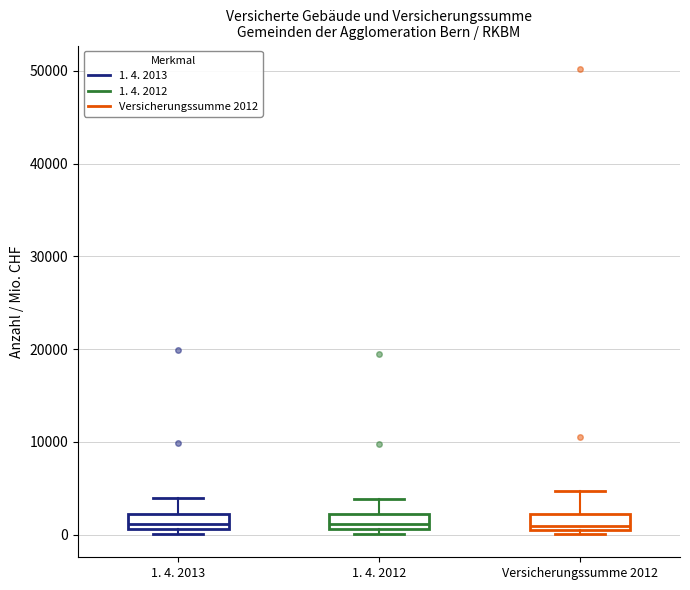

Reading left to right, transcribe this box plot: for each box, give where its median line is, the range the box spans, and where its two whiskers end, as read against the y-axis. The values are not printed on the chart, so give them approximately, as read against the axis.

1. 4. 2013: median 1000 (just above the box's lower edge), box 1000 to 2000, whiskers 0 to 4000
1. 4. 2012: median 1000 (just above the box's lower edge), box 1000 to 2000, whiskers 0 to 4000
Versicherungssumme 2012: median 1000, box 0 to 2000, whiskers 0 (just below the box's lower edge) to 5000